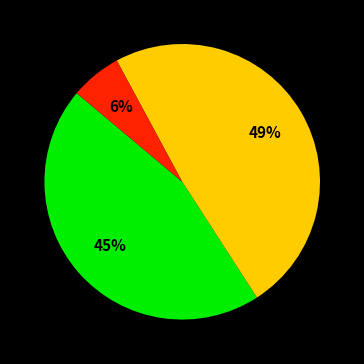

To the nearest percent, what is the difference between the largest and smallest slice percentages?

43%